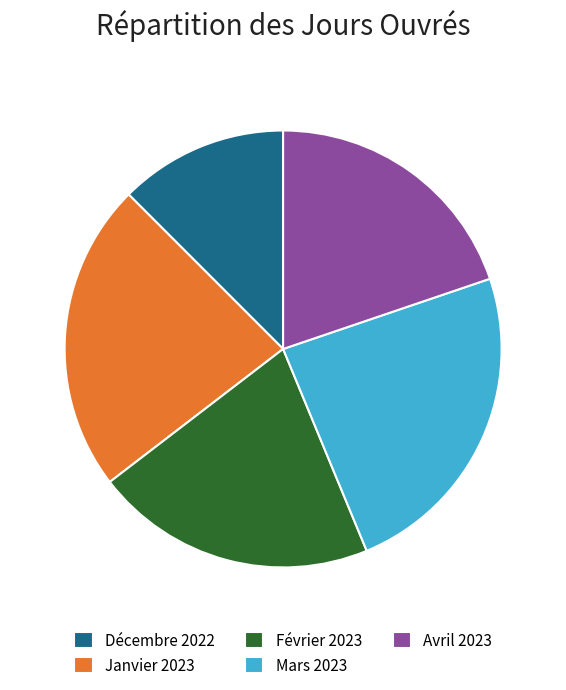

True or false: Janvier 2023 accounts for 23% of the total.

True